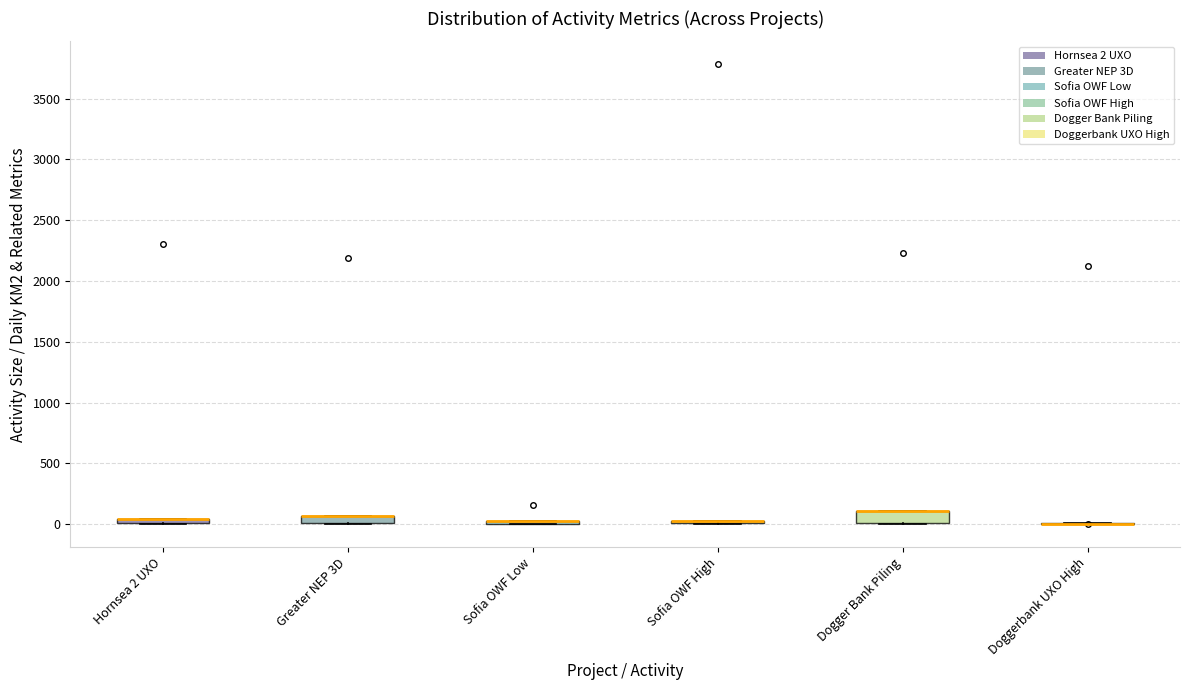

Where is the lower edge of the box for Greater NEP 3D on the y-axis? The values are not printed on the chart, so give them approximately, as read against the axis.

0